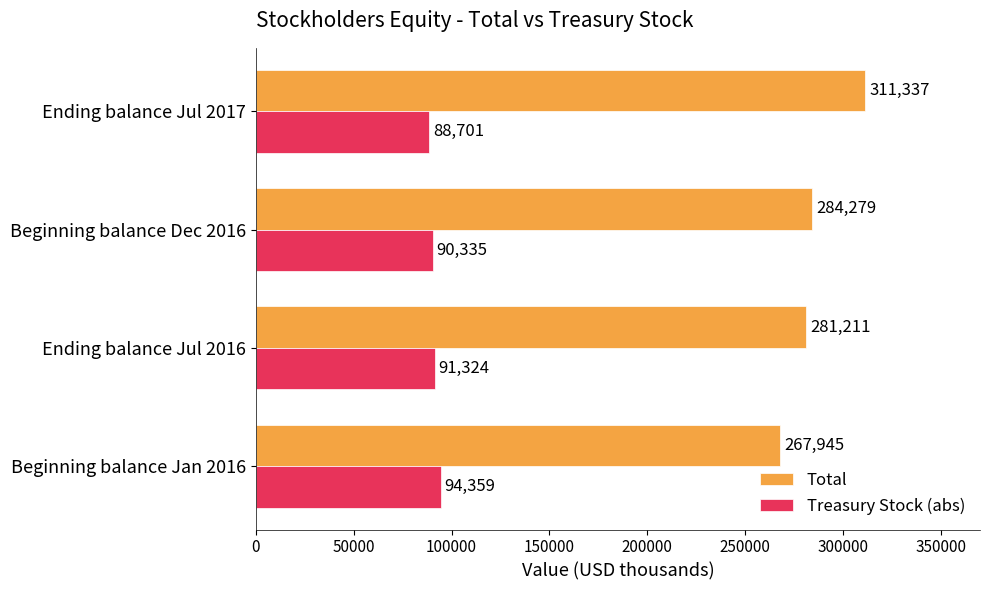

List the series in order of their overall mean, lowest first.

Treasury Stock (abs), Total